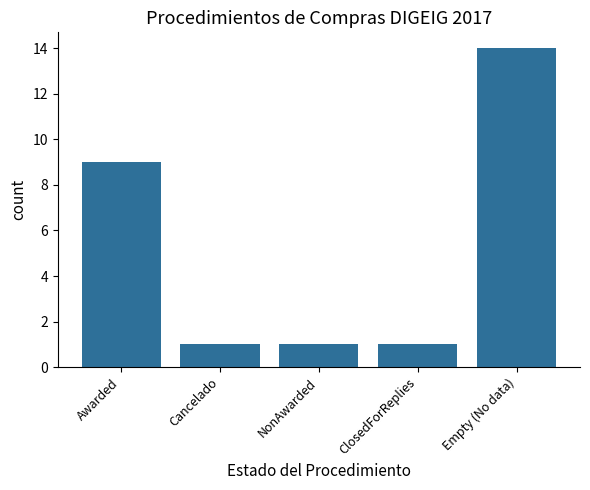

What is the difference between the second highest and minimum values?

8